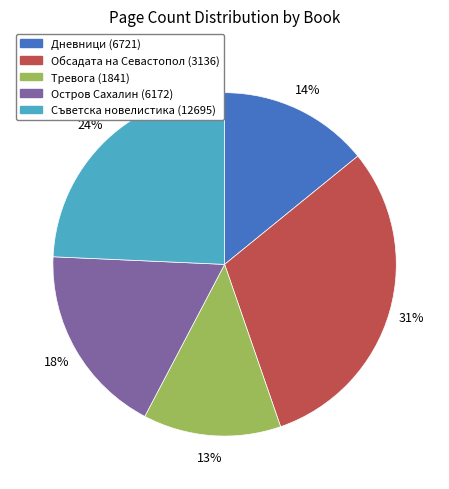

Between Дневници (6721) and Тревога (1841), which is larger?

Дневници (6721)